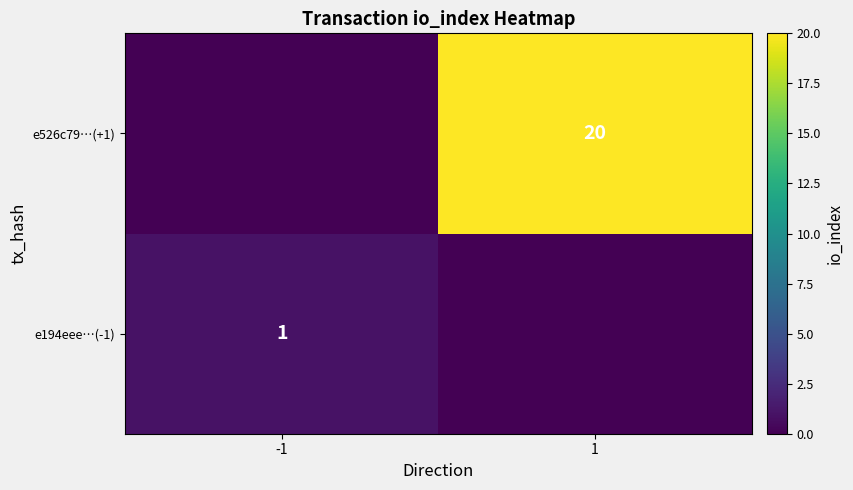

Is it true that e526c79…(+1) equals 20 at 1?

True